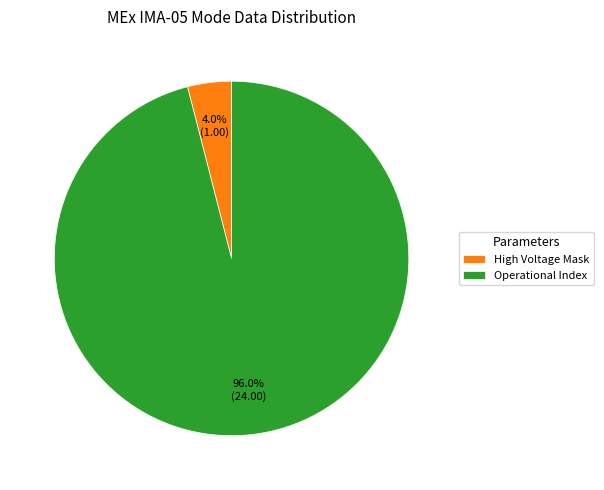

Is the sum of High Voltage Mask and Operational Index greater than half?

Yes